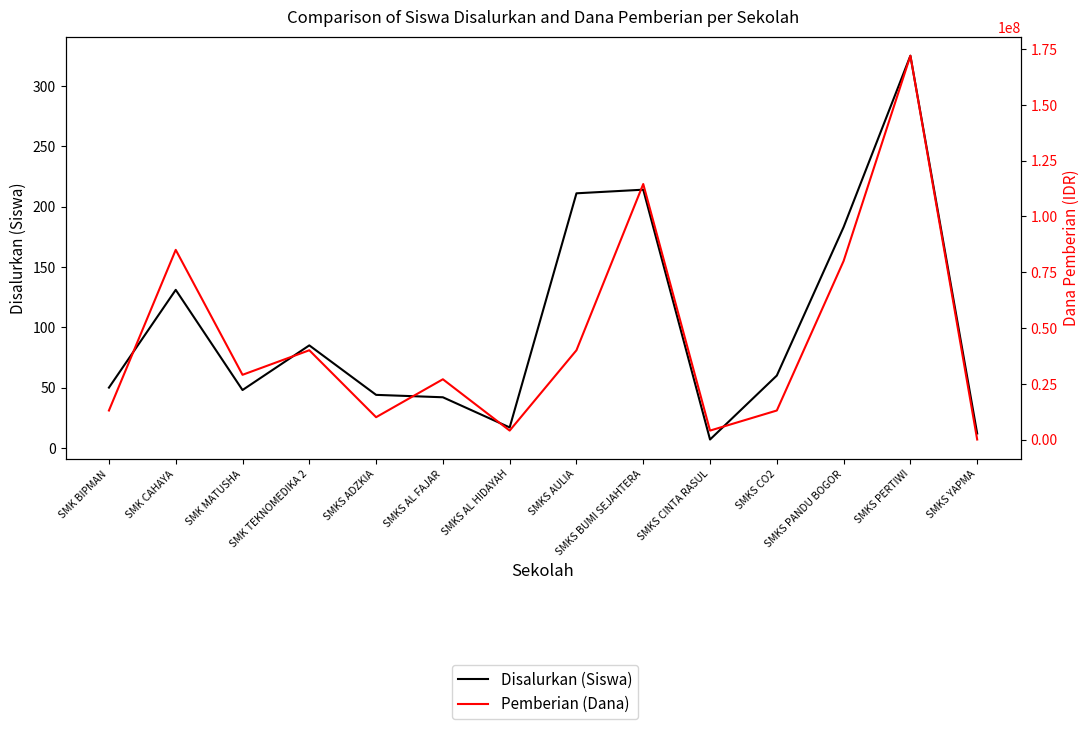

What is the value of the Disalurkan (Siswa) point at the 13th from the left?

325